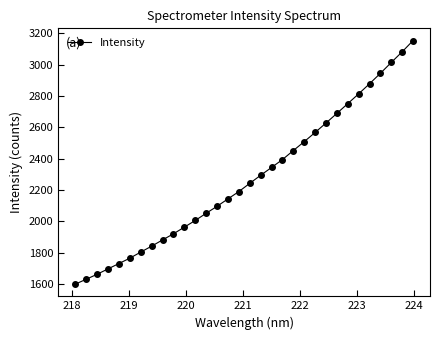

What is the difference between the second highest and second lowest values?

1452.5